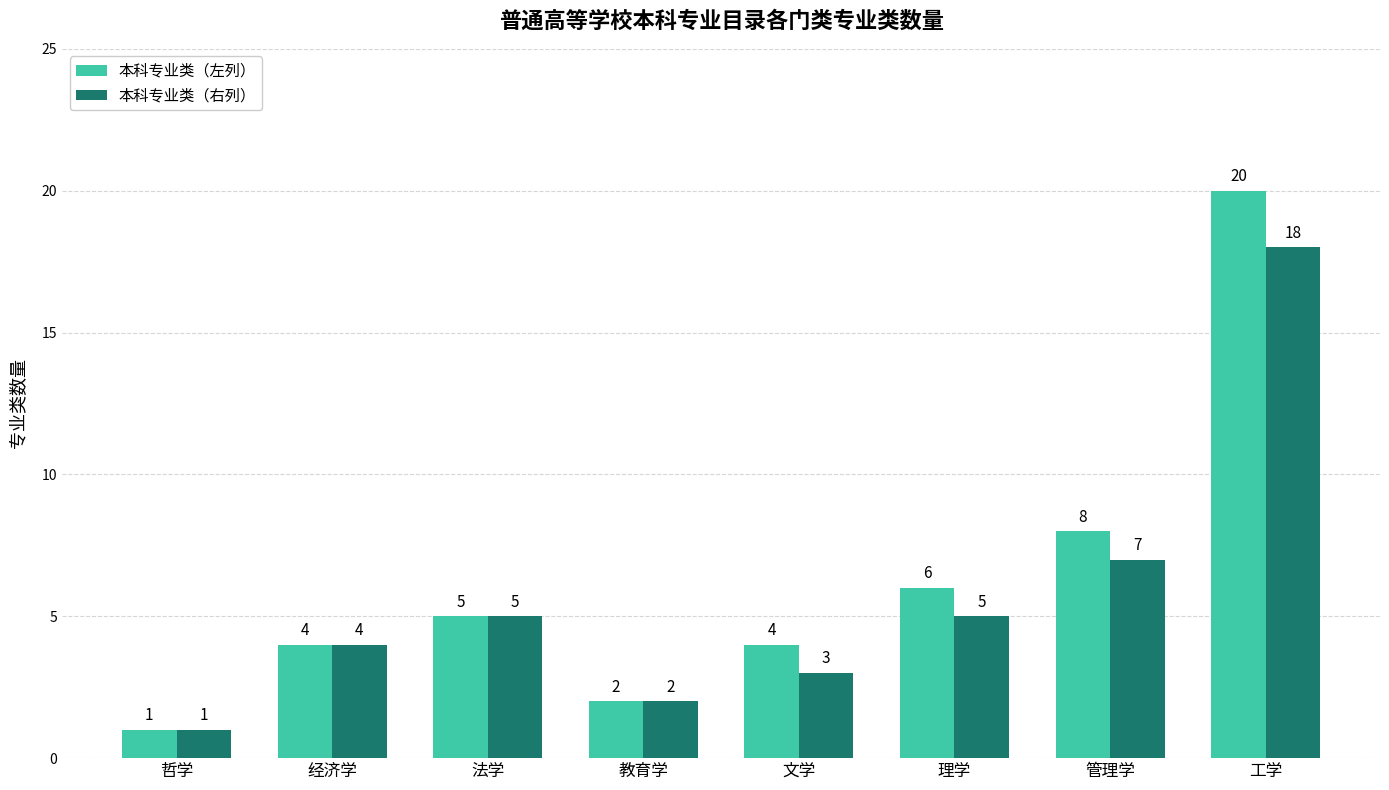

At which label does 本科专业类（左列） reach its peak?

工学